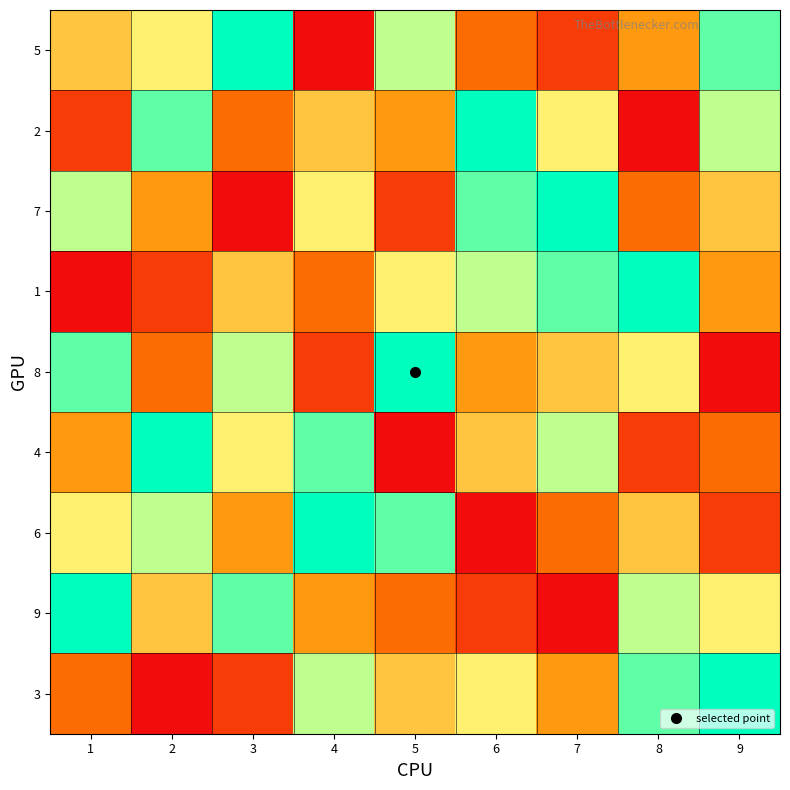

List the series in order of their peak value, highest first.

5, 2, 7, 1, 8, 4, 6, 9, 3